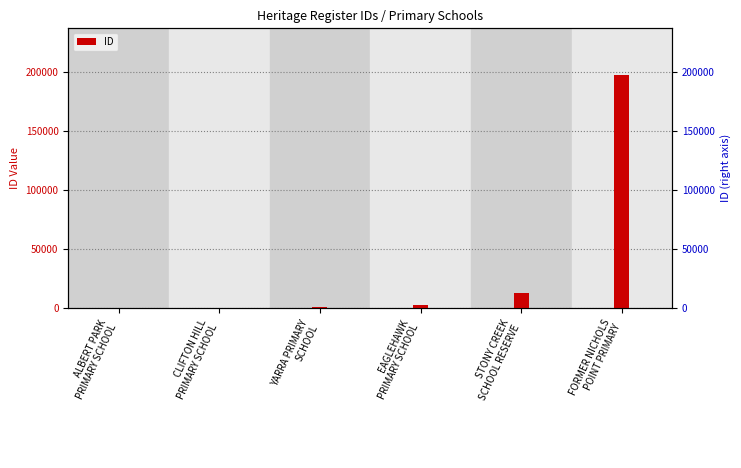

The chart shows a value of 83 at CLIFTON HILL
PRIMARY SCHOOL. True or false?

False